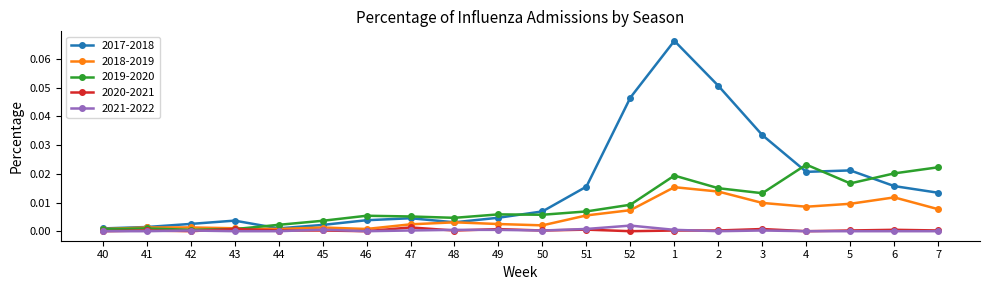

Which series has the widest spread of values?

2017-2018